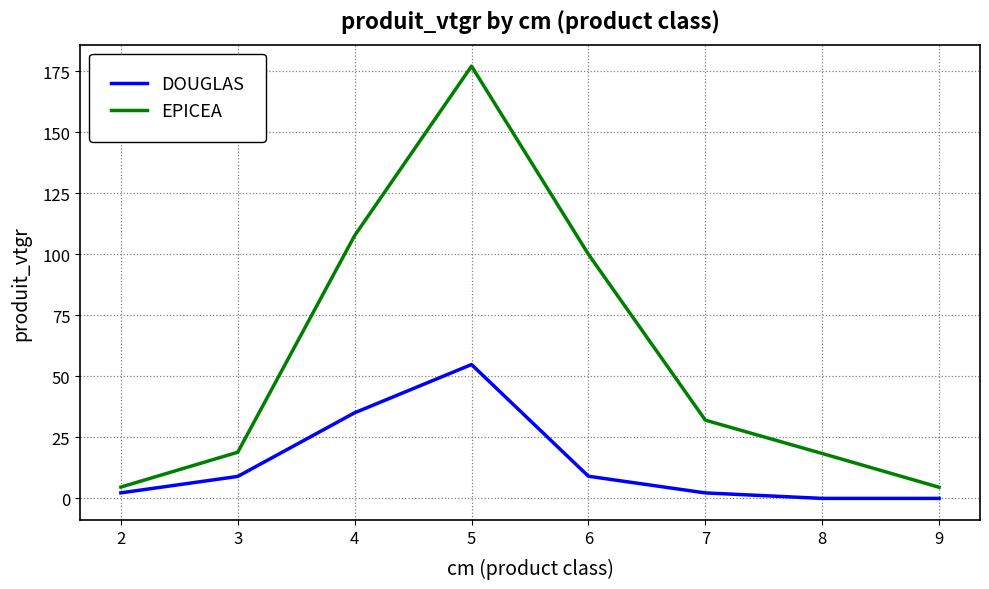

Is it true that DOUGLAS equals 15.9 at 6?

False